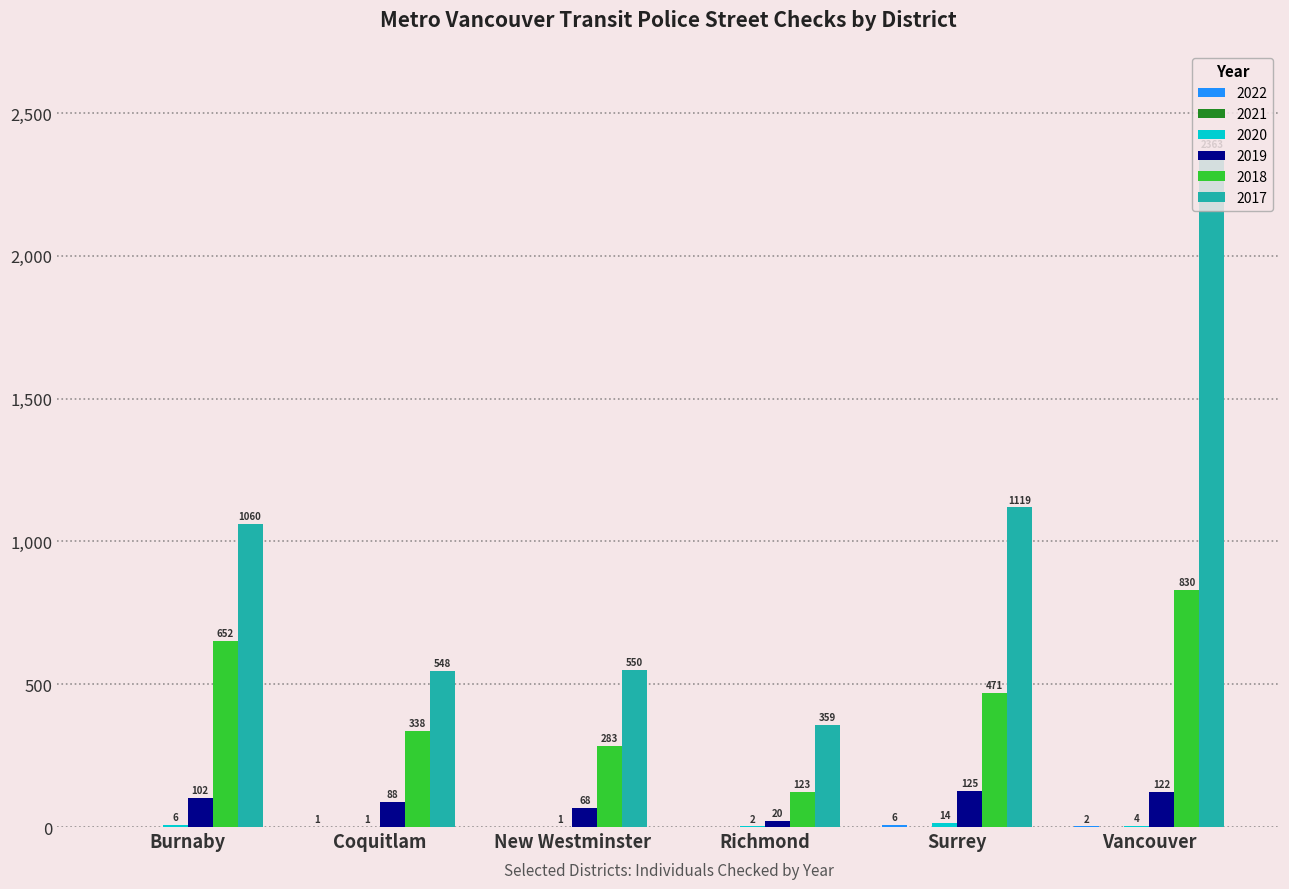

Which category has the highest value in the 2018 series?

Vancouver